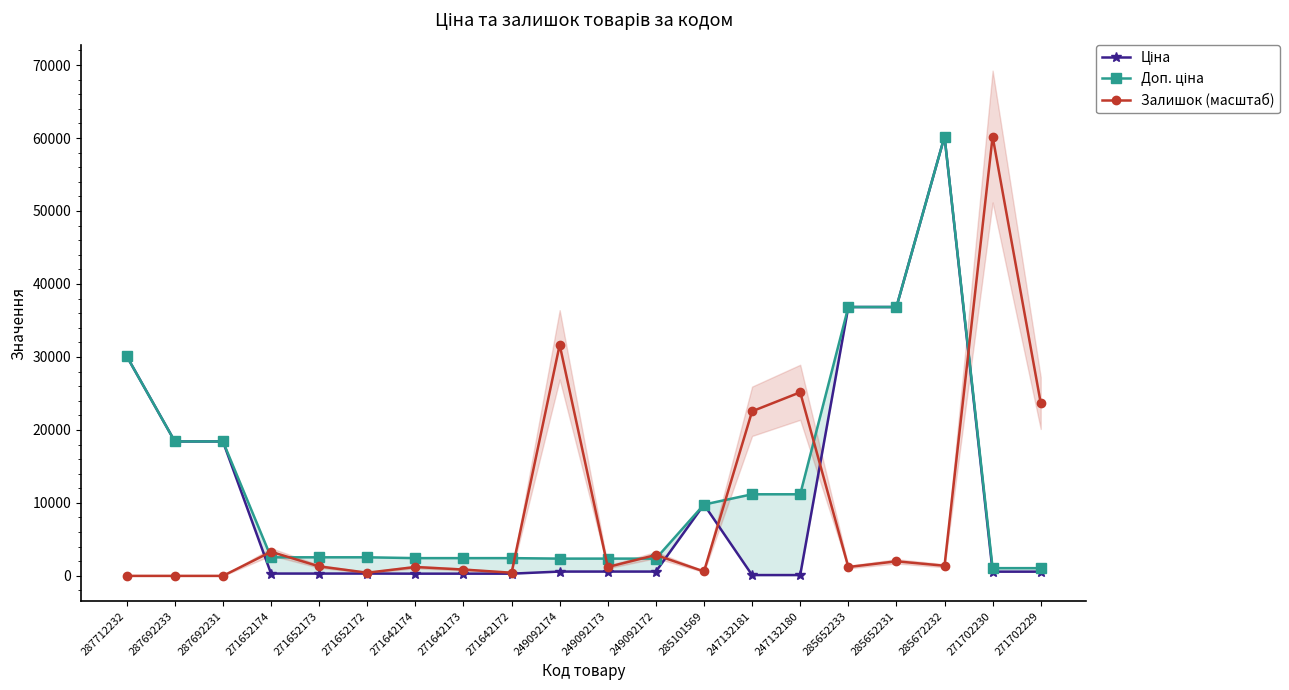

At which category is the sum across all series the highest?

285672232